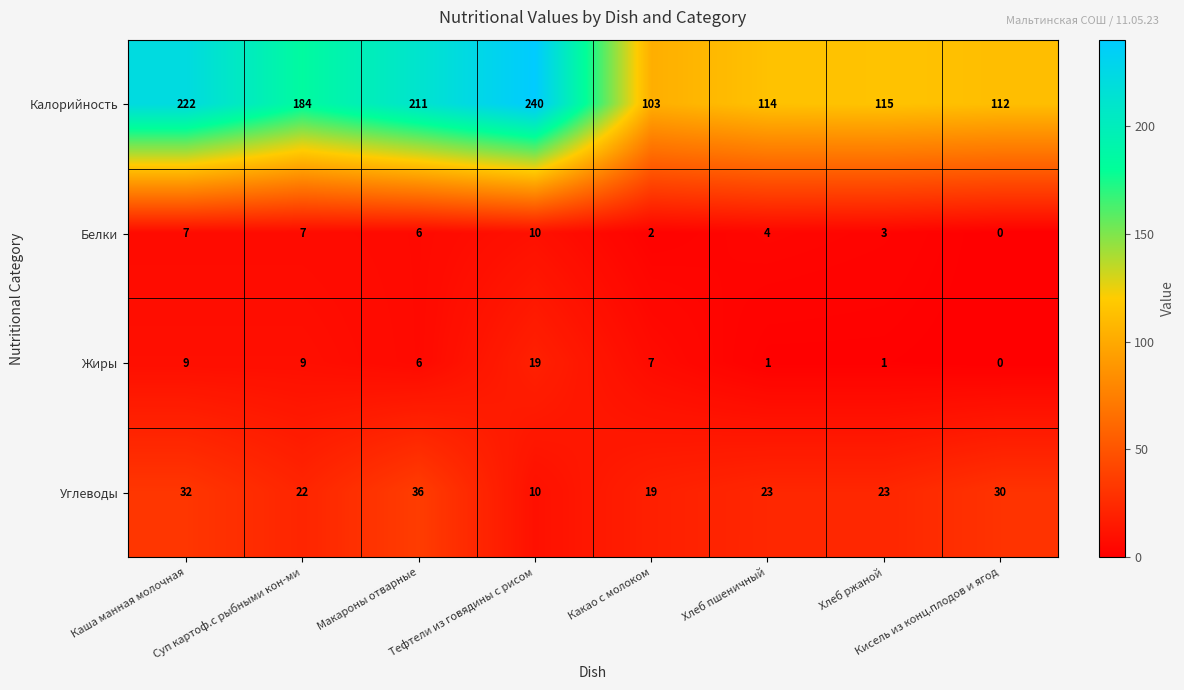

Which series has the largest range (max minus min)?

Калорийность